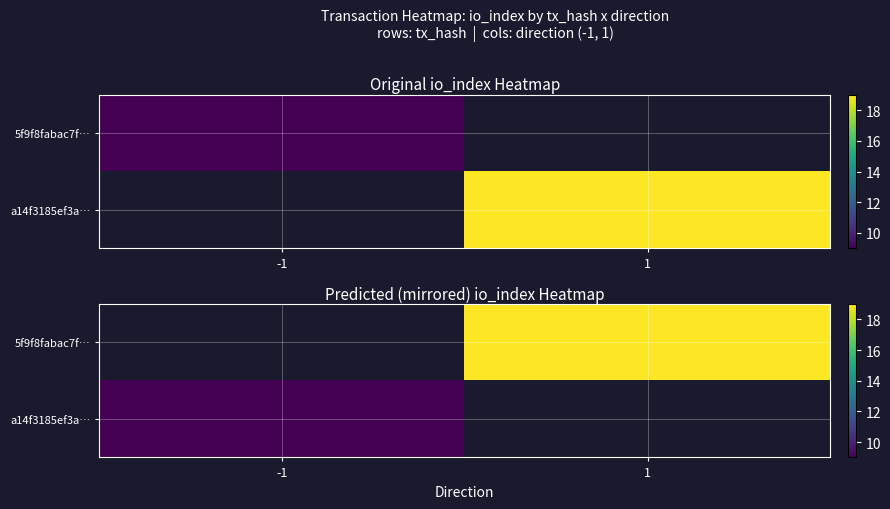

The value of a14f3185ef3a… at -1 is 9.0. True or false?

True